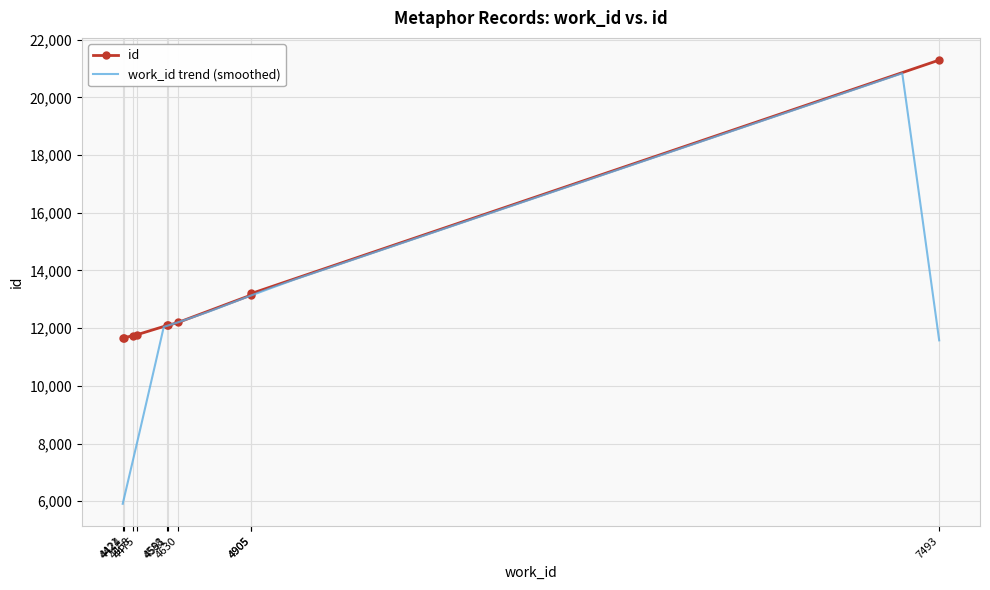

The value at 4591 is 12094. True or false?

True